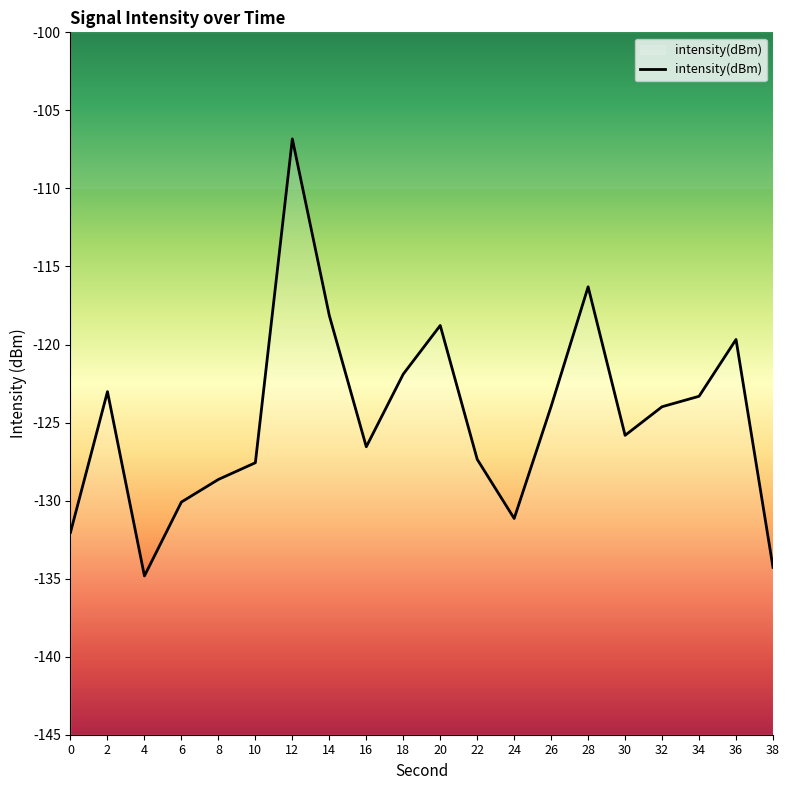

Where is the first local minimum?

4